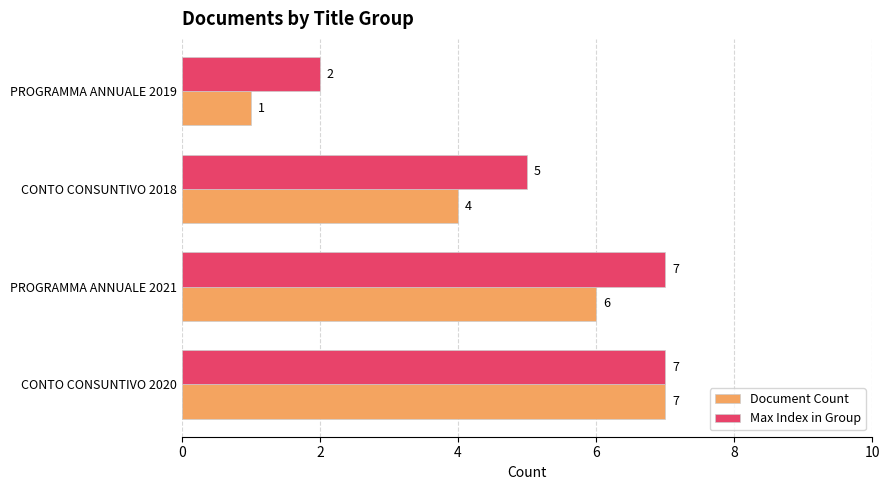

Where is Max Index in Group nearest to the value 4?

CONTO CONSUNTIVO 2018